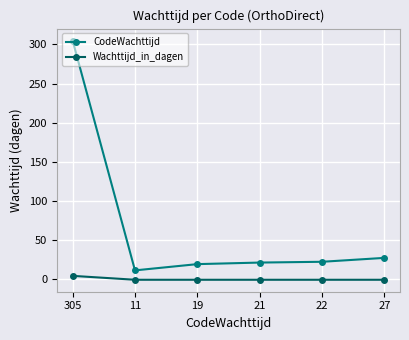

Which category has the highest value across all series?

305